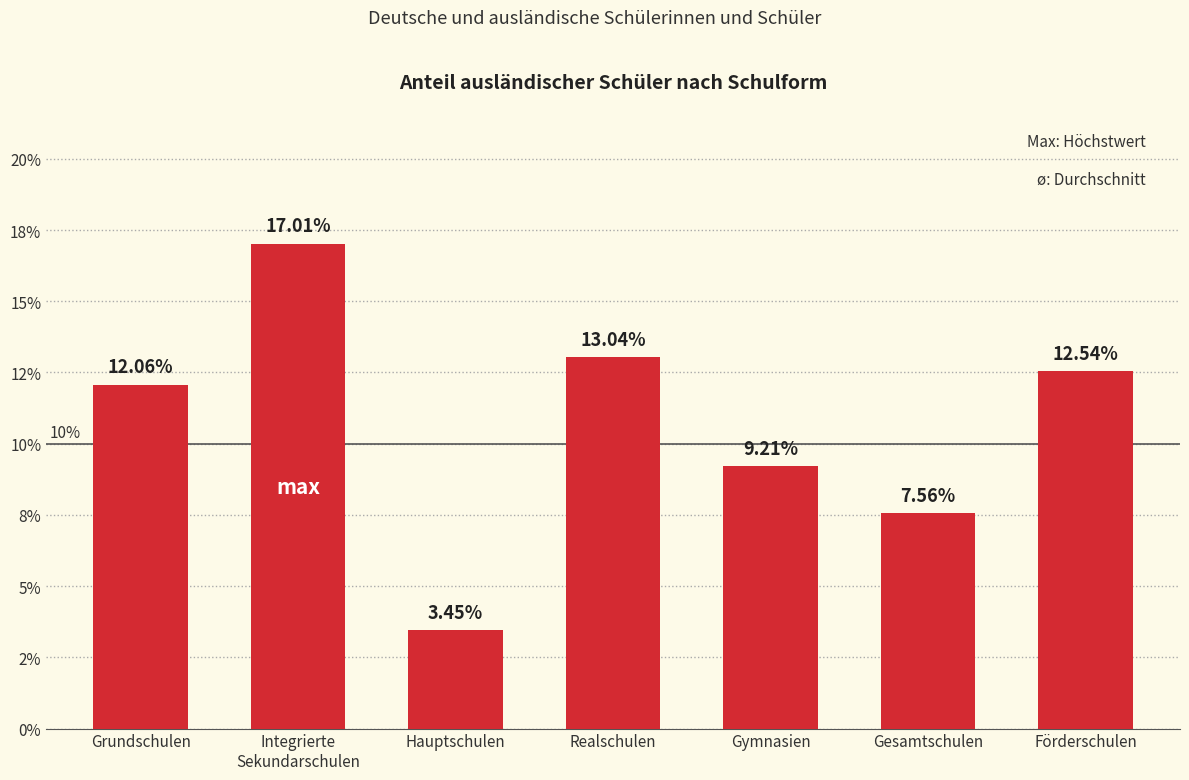

Rank the categories by value from highest to lowest.

Integrierte
Sekundarschulen, Realschulen, Förderschulen, Grundschulen, Gymnasien, Gesamtschulen, Hauptschulen